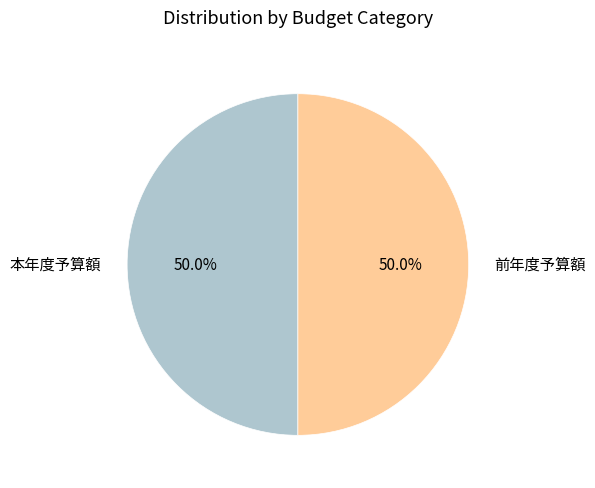

Combined, do 本年度予算額 and 前年度予算額 account for over 50%?

Yes